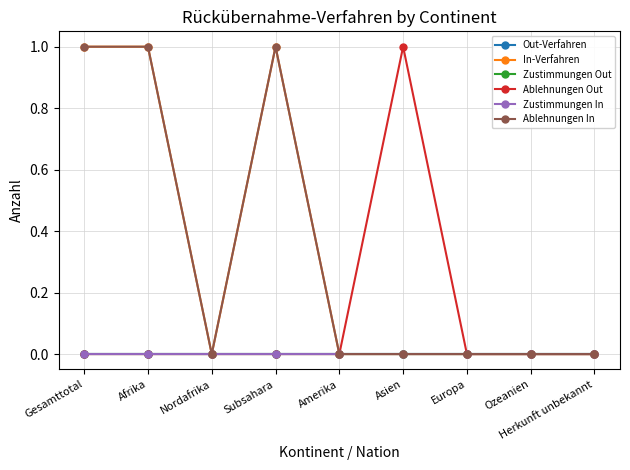

Reading left to right, transcribe all the data shown in this chart.

Out-Verfahren: 0	0	0	0	0	0	0	0	0
In-Verfahren: 1	1	0	1	0	0	0	0	0
Zustimmungen Out: 0	0	0	0	0	0	0	0	0
Ablehnungen Out: 0	0	0	0	0	1	0	0	0
Zustimmungen In: 0	0	0	0	0	0	0	0	0
Ablehnungen In: 1	1	0	1	0	0	0	0	0